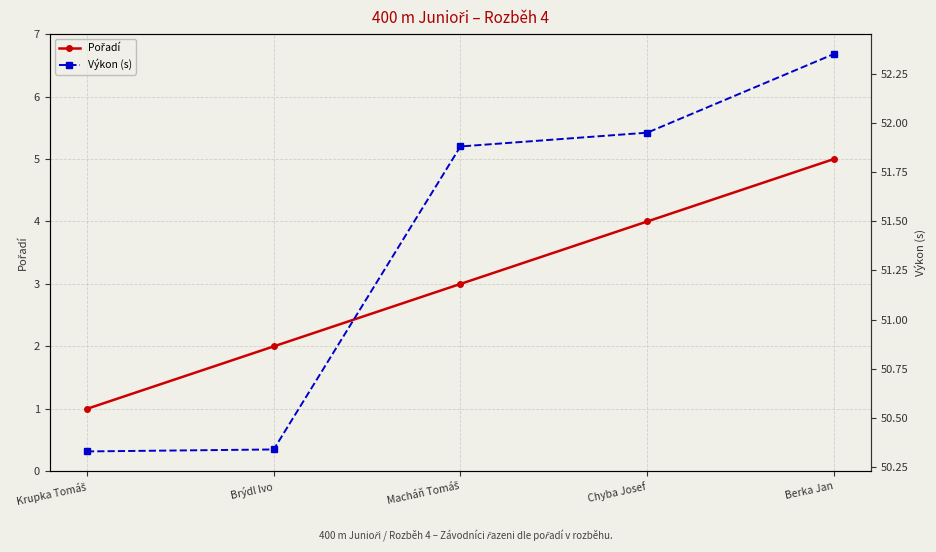

What value does the Výkon (s) series have at Brýdl Ivo?

50.3